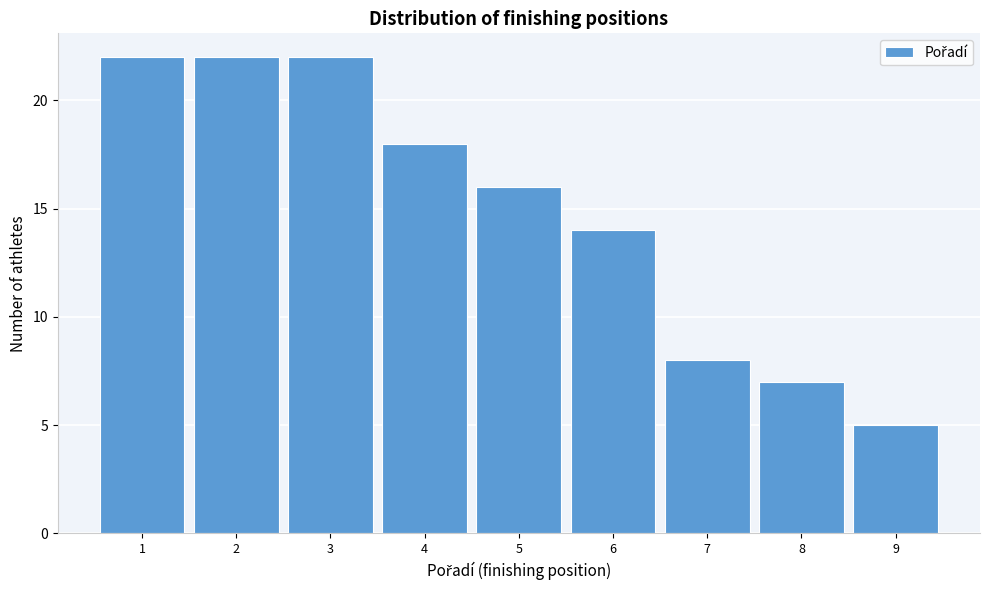

How tall is the bar that spans 7.5 to 8.5 on the x-axis? The values are not printed on the chart, so give them approximately, as read against the axis.

7